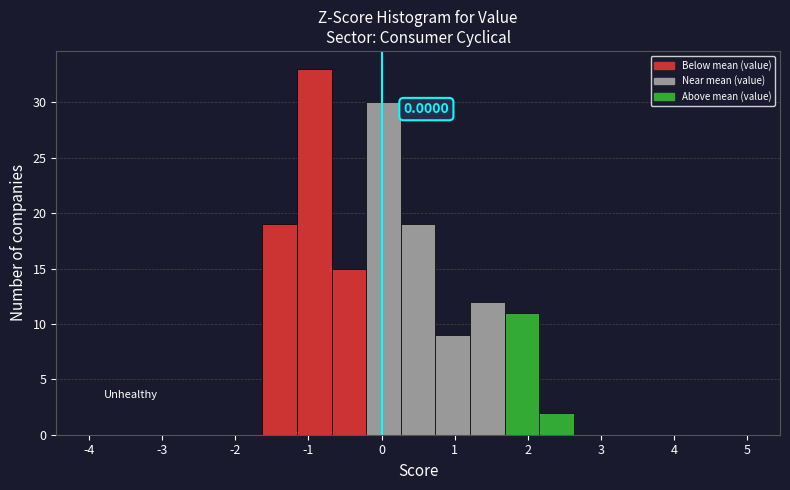

Over which range of the x-axis is the bar tallest?

-1.2 to -0.7